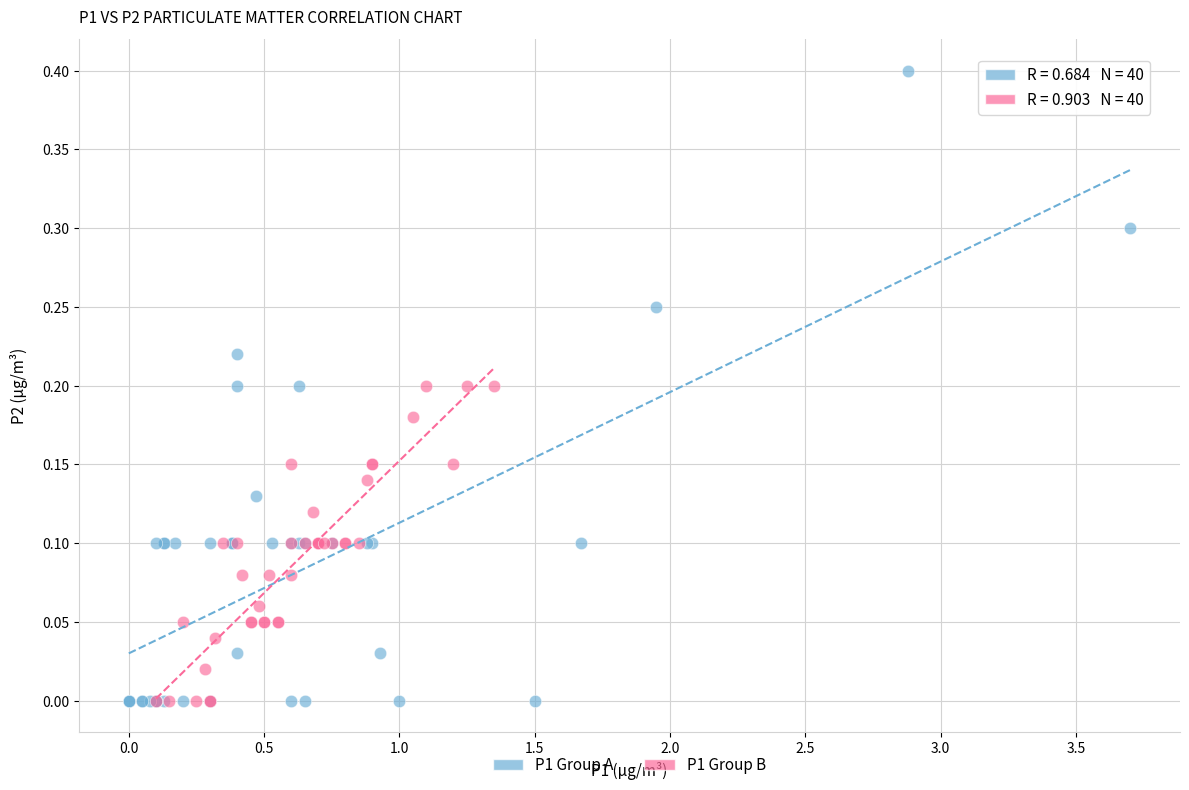

What are all the series names shown in the legend?

P1 Group A, P1 Group B